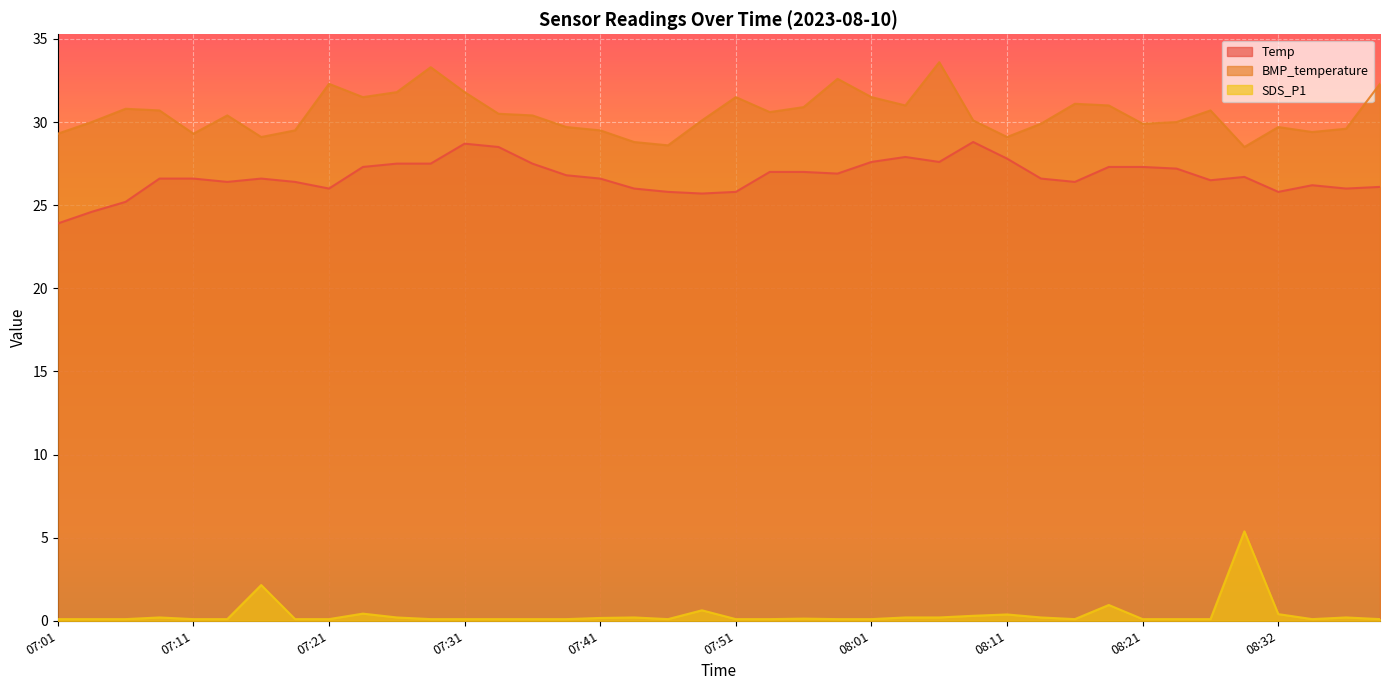

What is the label of the 5th point from the left?

07:11